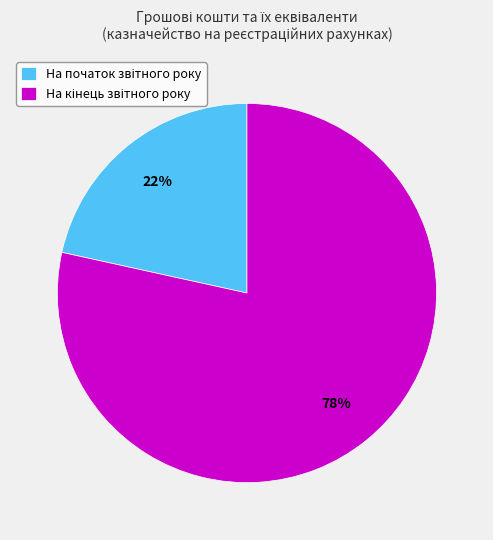

To the nearest percent, what is the average slice percentage?

50%